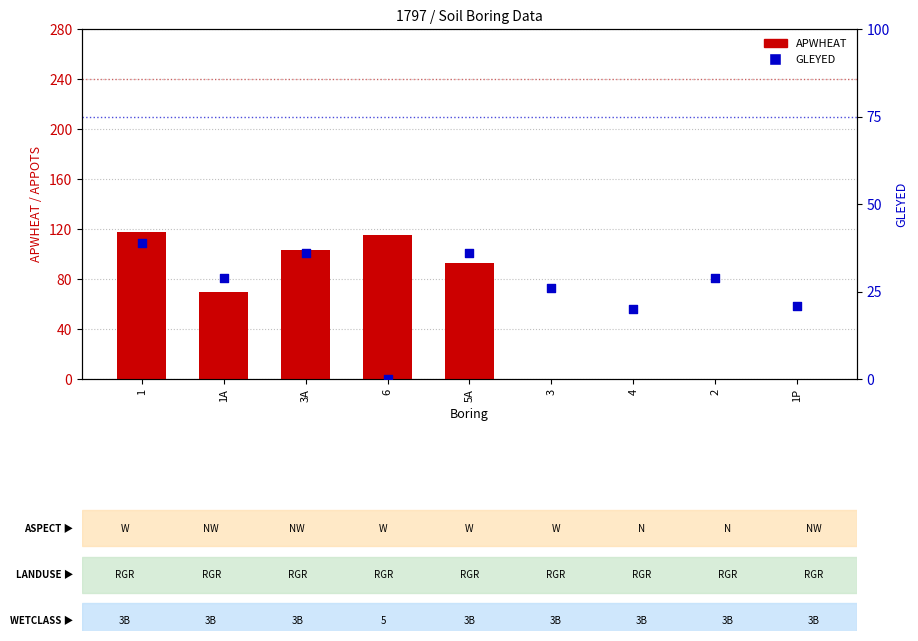

At which category is the sum across all series the highest?

1